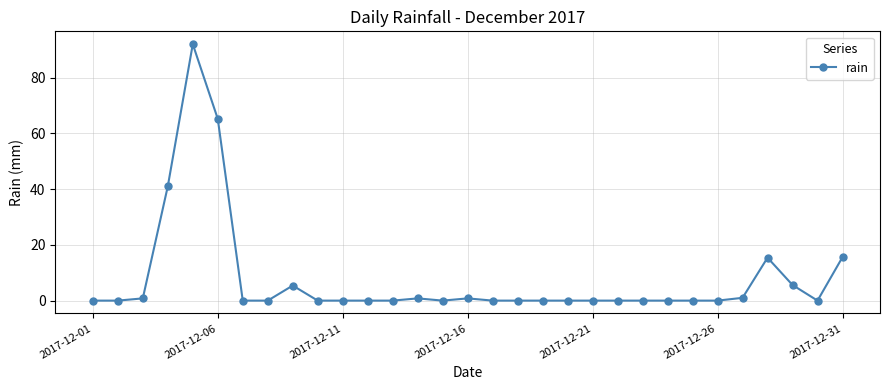

What is the maximum value shown in the chart?

92.0